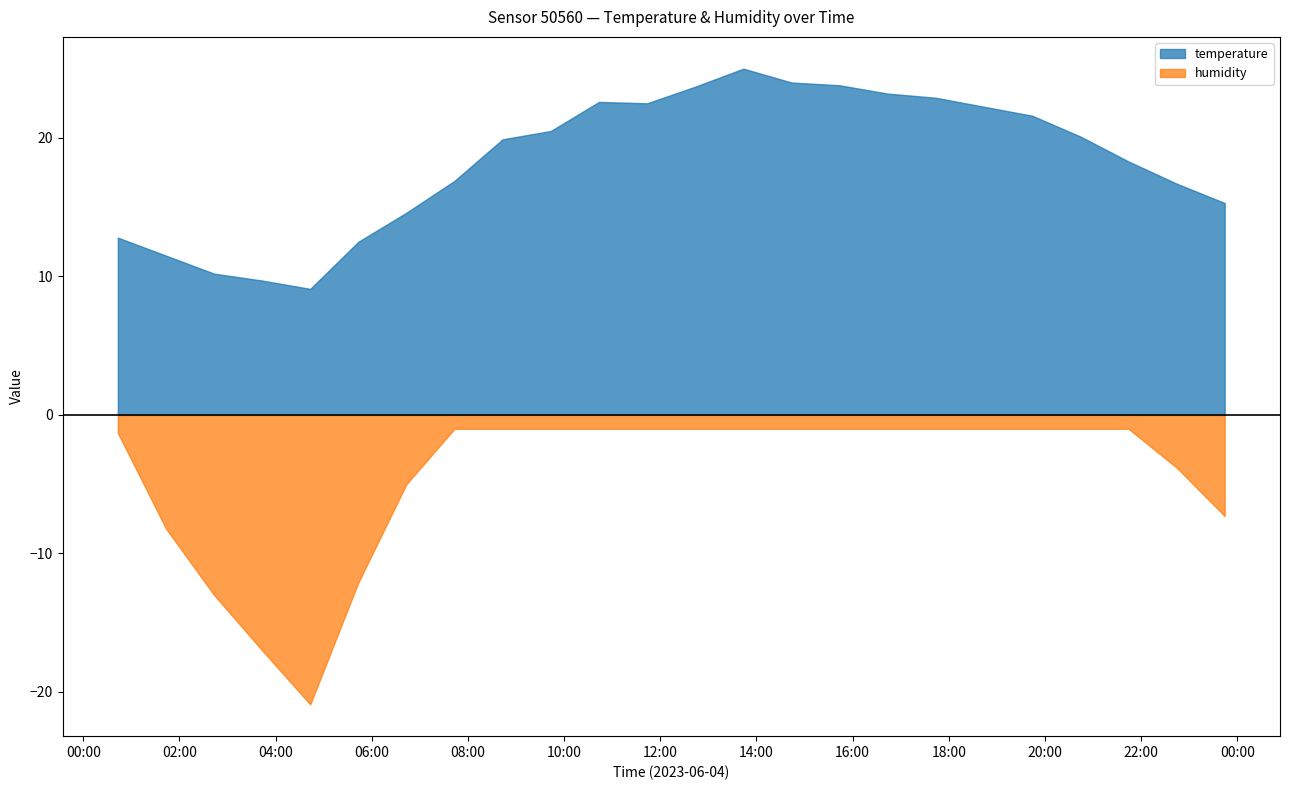

Which series has the widest spread of values?

humidity